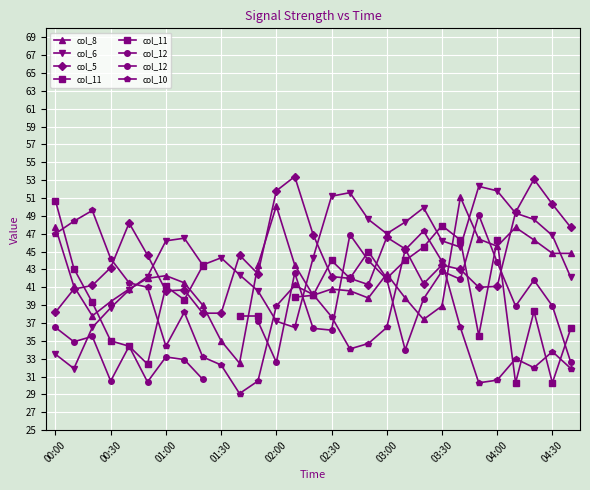

List the labels in order of col_6 value, largest first.

03:50, 04:00, 02:40, 02:30, 03:20, 04:10, 02:50, 04:20, 03:10, 03:00, 04:30, 01:10, 01:00, 03:30, 03:40, 01:30, 02:20, 01:20, 01:40, 00:50, 04:40, 00:40, 01:50, 00:30, 02:00, 00:20, 02:10, 00:00, 00:10